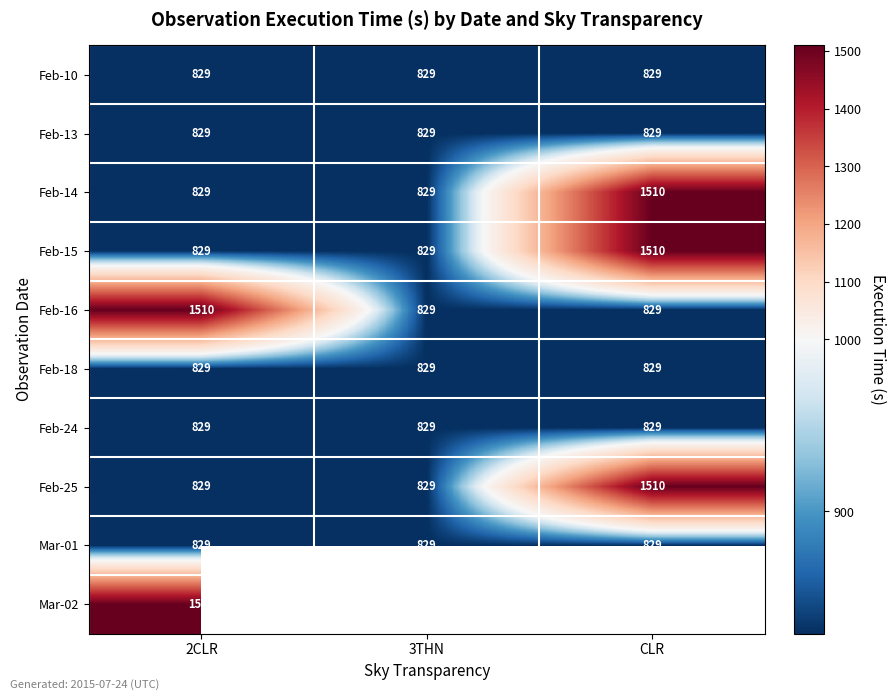

What is the total value across all series at 2CLR?

9652